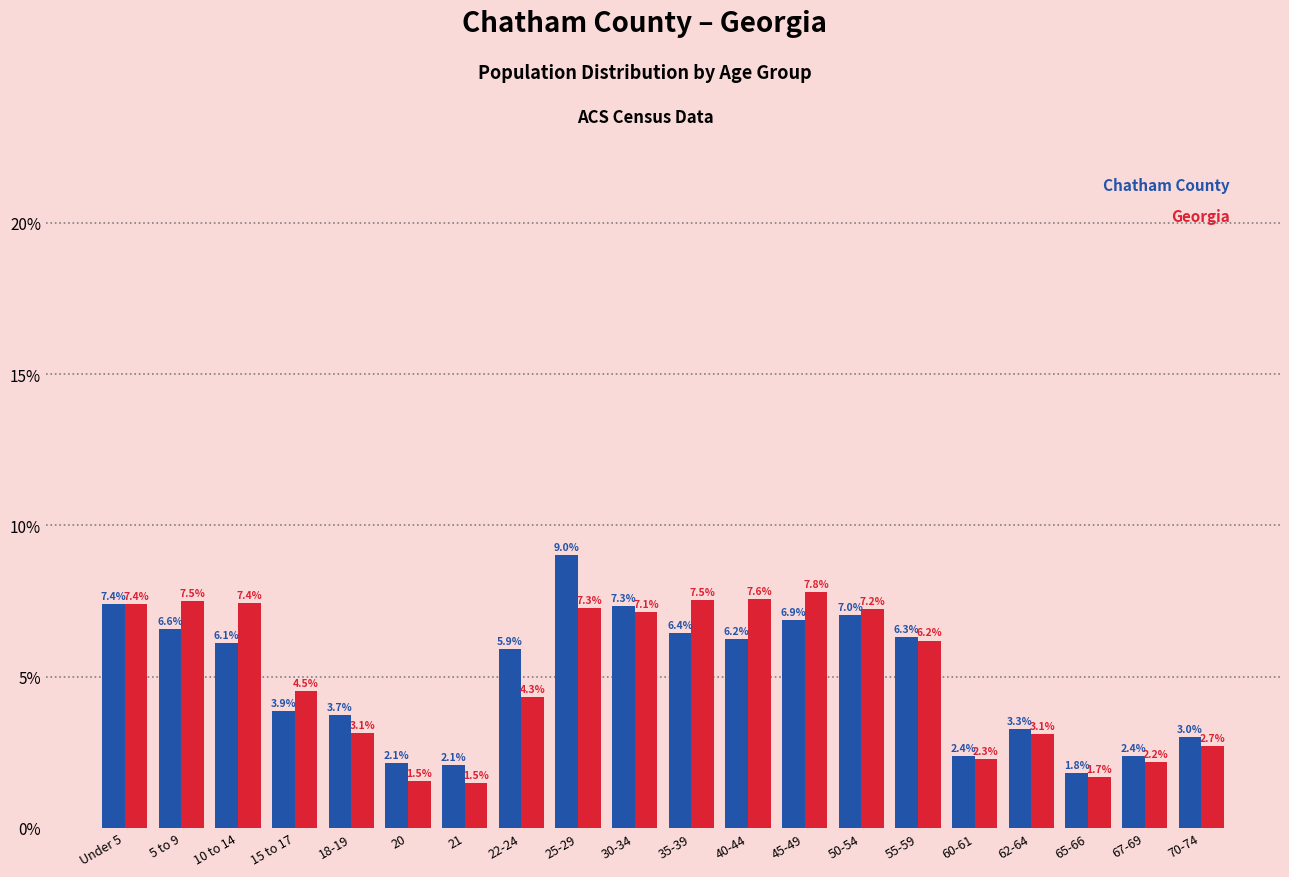

Reading left to right, list all the values displayed in this chart.

Chatham County: 7.4	6.6	6.1	3.9	3.7	2.1	2.1	5.9	9.0	7.3	6.4	6.2	6.9	7.0	6.3	2.4	3.3	1.8	2.4	3.0
Georgia: 7.4	7.5	7.4	4.5	3.1	1.5	1.5	4.3	7.3	7.1	7.5	7.6	7.8	7.2	6.2	2.3	3.1	1.7	2.2	2.7